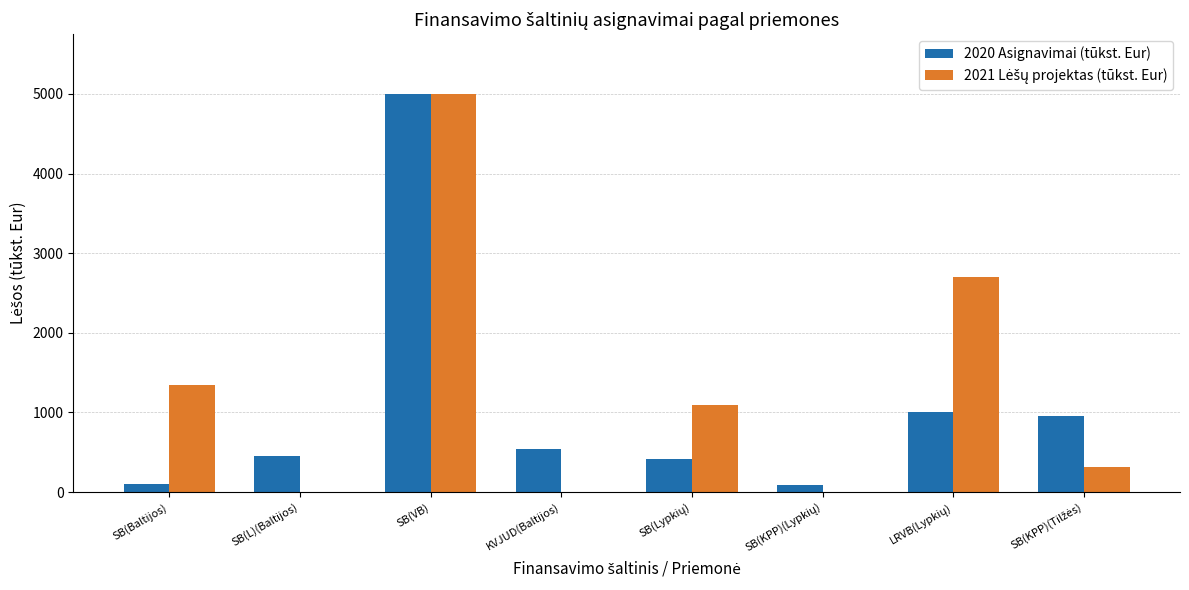

What is the maximum value shown in the chart?

5000.0